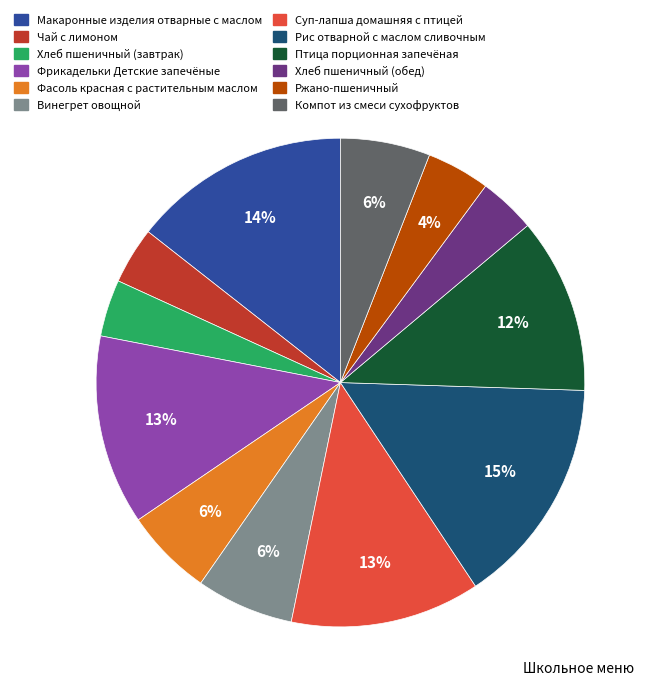

What is the ratio of the value at Ржано-пшеничный to the value at Рис отварной с маслом сливочным?

0.3